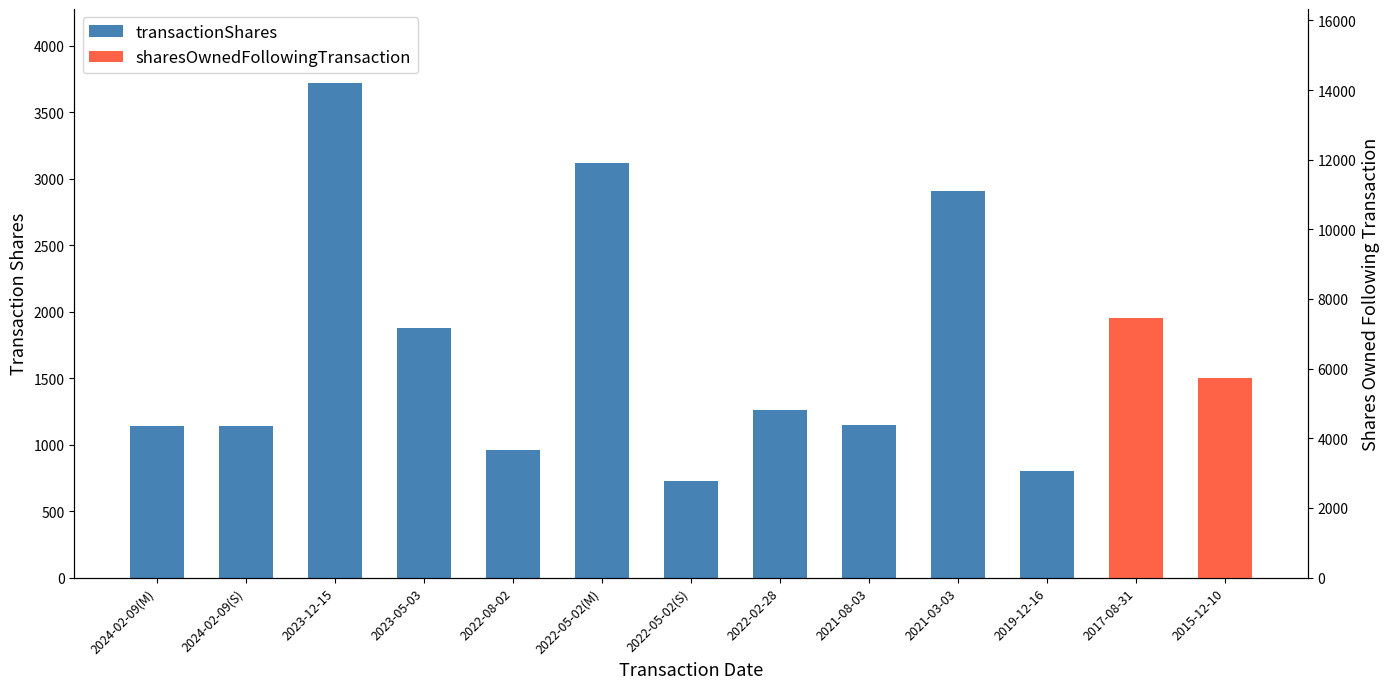

Approximately how many times larger is the value at 2022-02-28 compared to 2021-08-03?

1.1